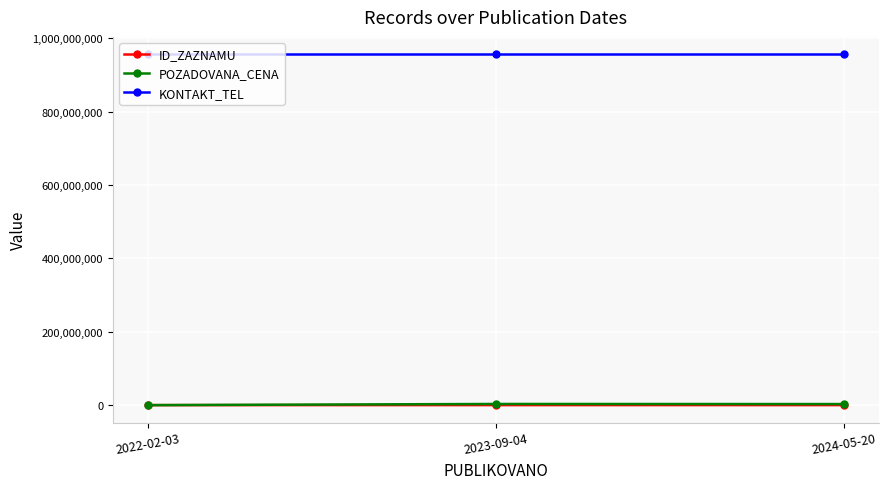

How many distinct data groups are displayed?

3